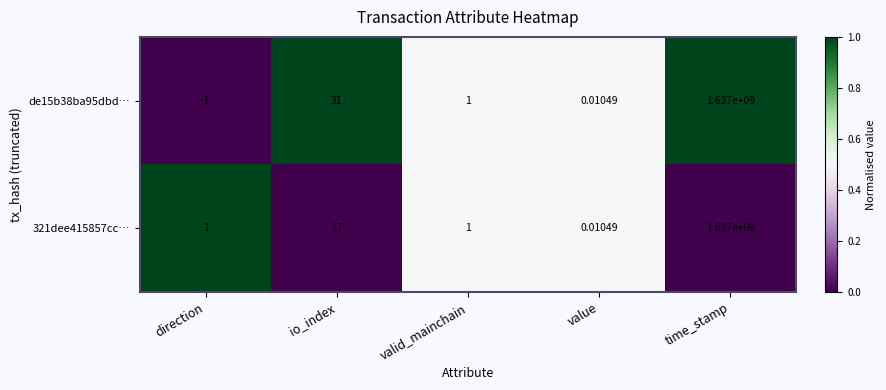

Count the number of data series in this chart.

2